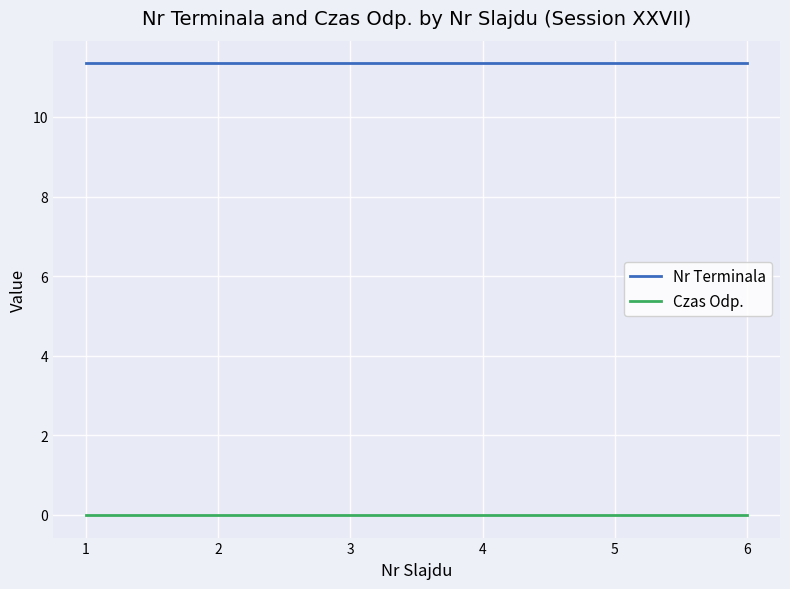

True or false: Nr Terminala and Czas Odp. cross at least once.

False